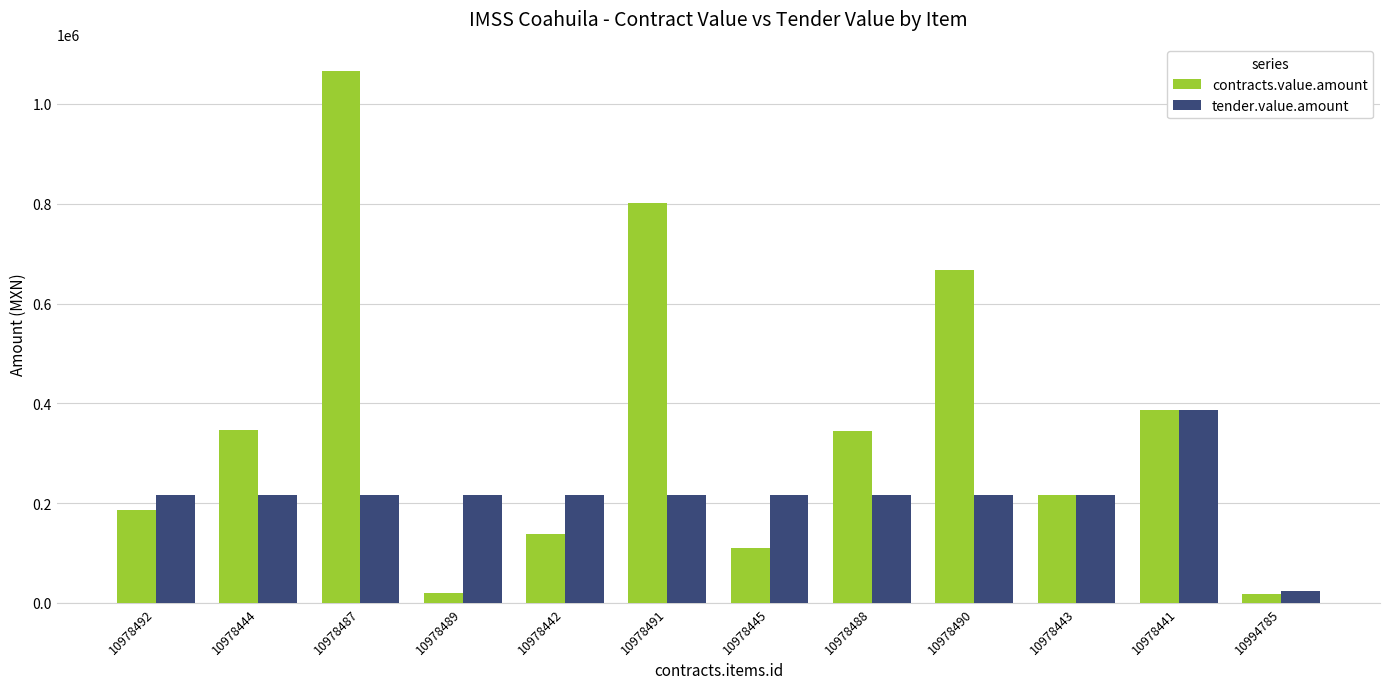

Which category has the highest value in the contracts.value.amount series?

10978487